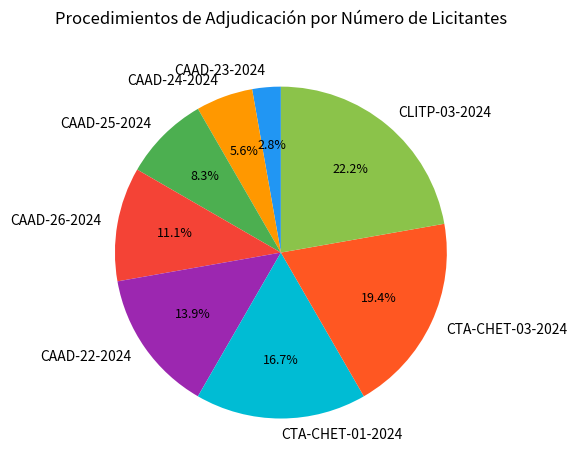

Rank the categories by value from highest to lowest.

CLITP-03-2024, CTA-CHET-03-2024, CTA-CHET-01-2024, CAAD-22-2024, CAAD-26-2024, CAAD-25-2024, CAAD-24-2024, CAAD-23-2024